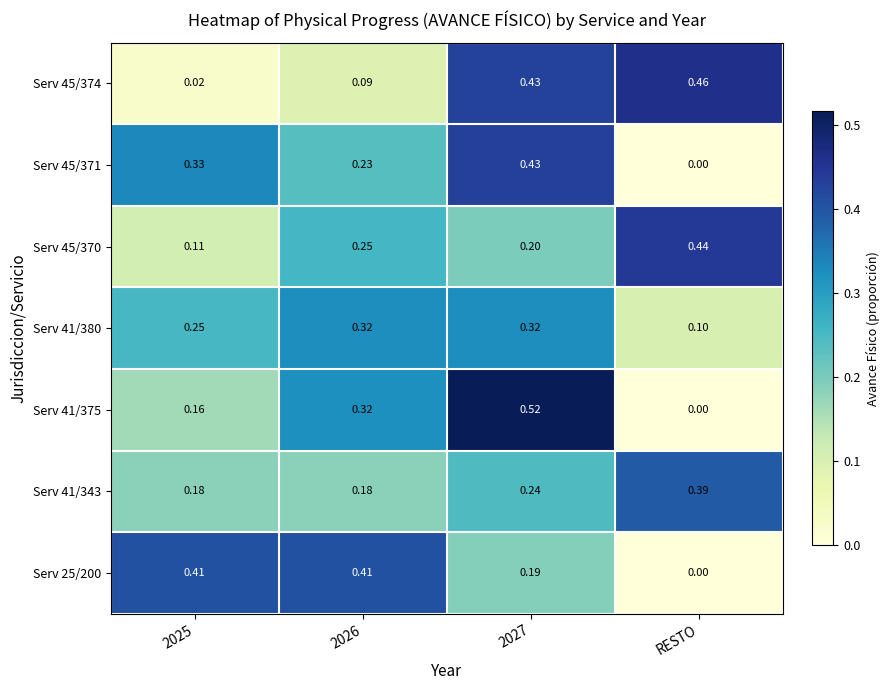

Which label corresponds to the smallest value in the chart?

RESTO